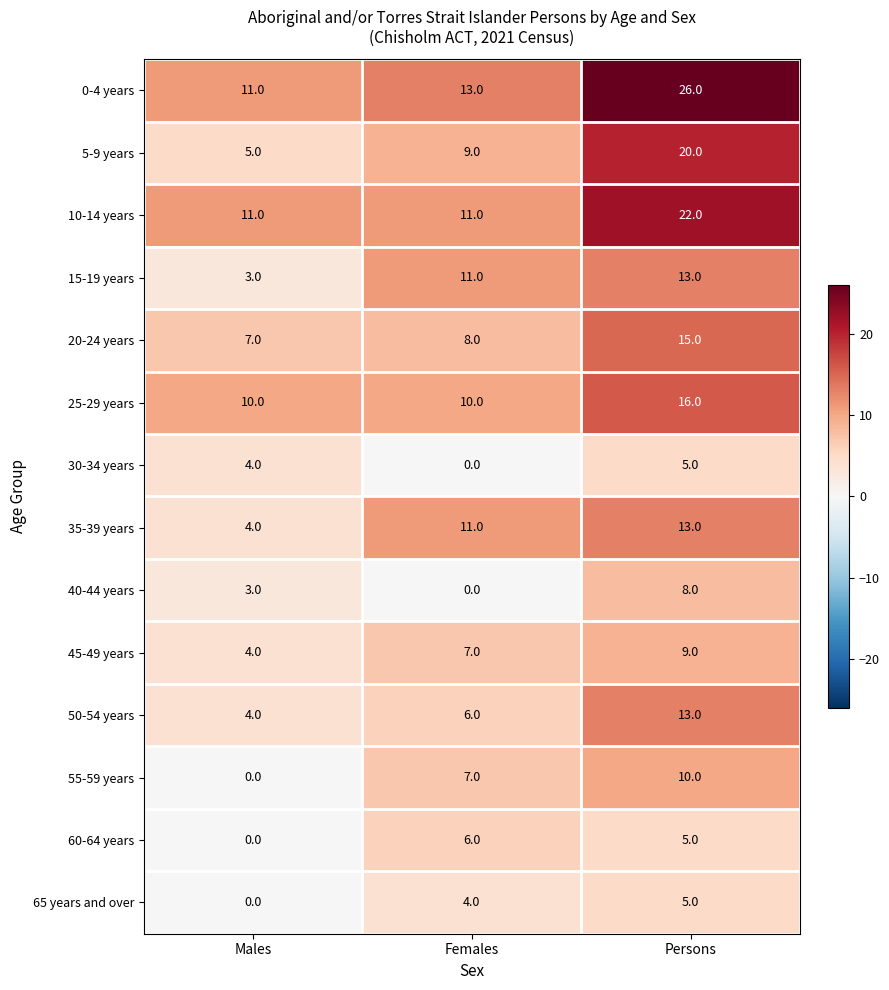

At which label does 45-49 years reach its minimum?

Males